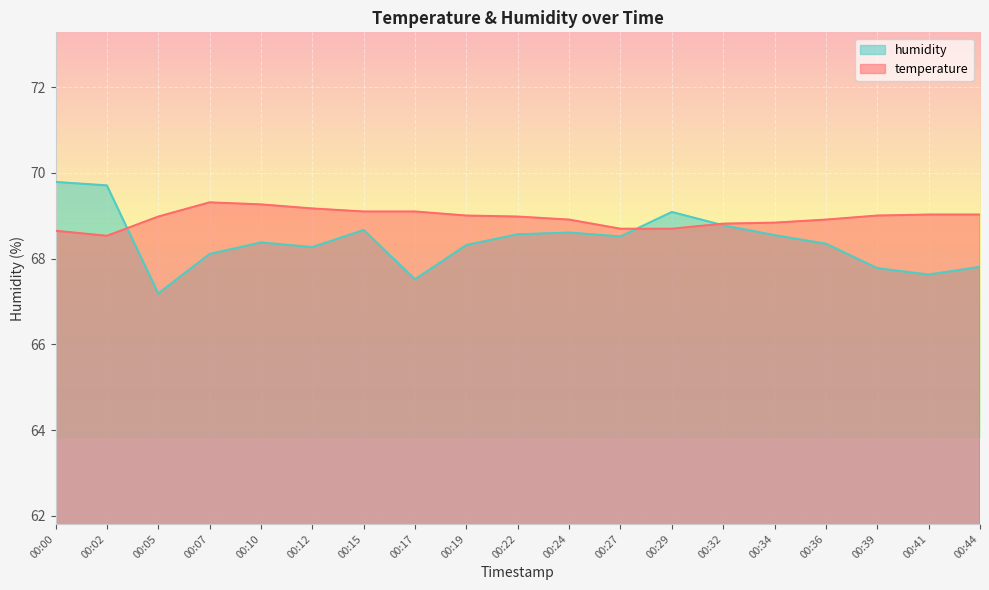

True or false: temperature has more than 2 points higher than both neighbors.

False